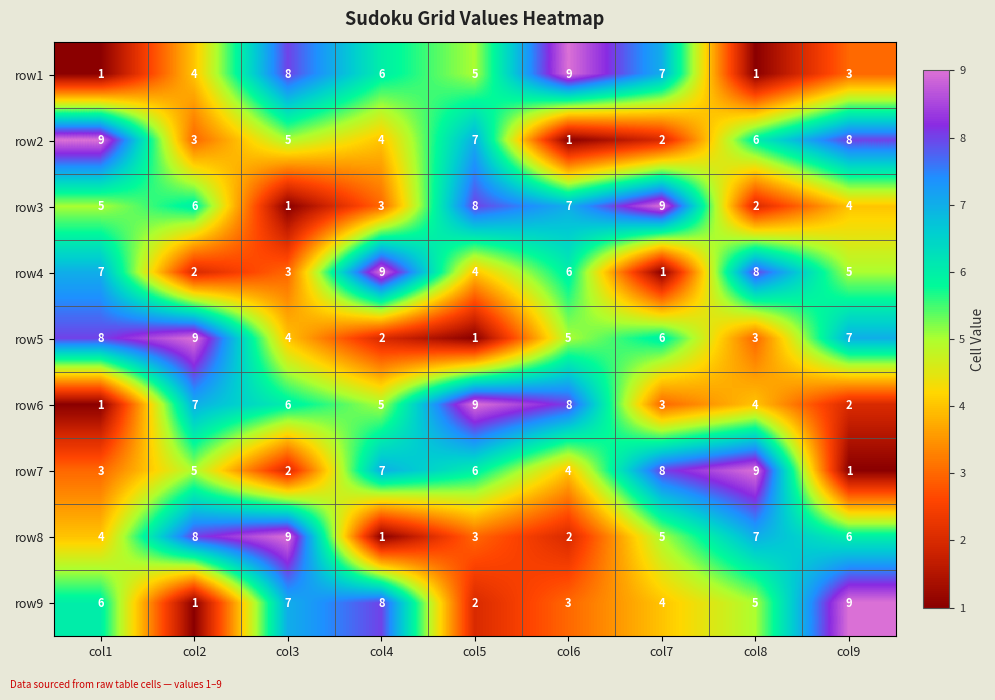

The row1 series shows 5 at col6. True or false?

False